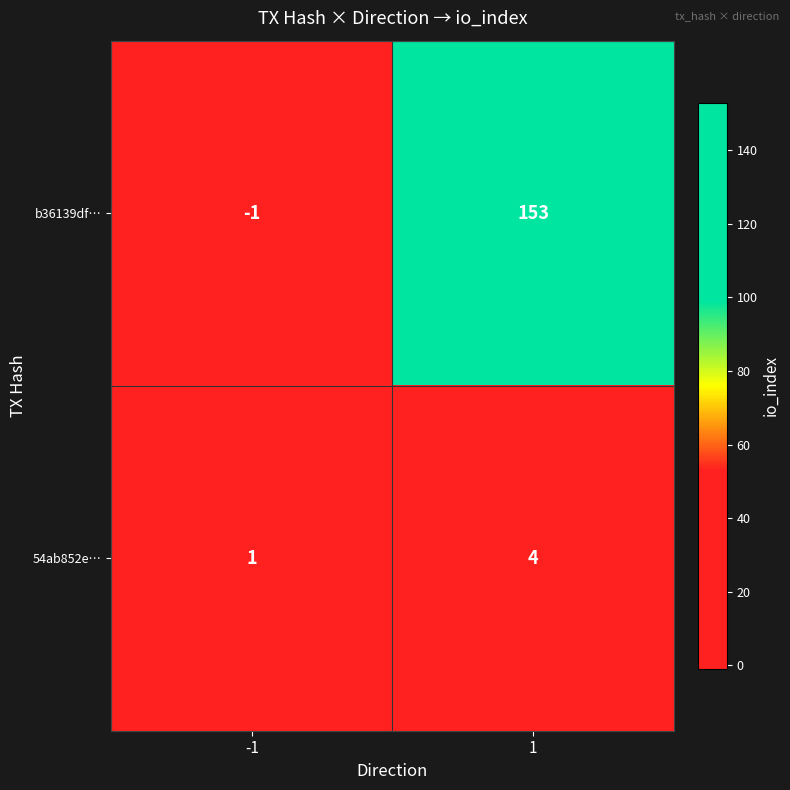

List the series in order of their peak value, highest first.

b36139df…, 54ab852e…